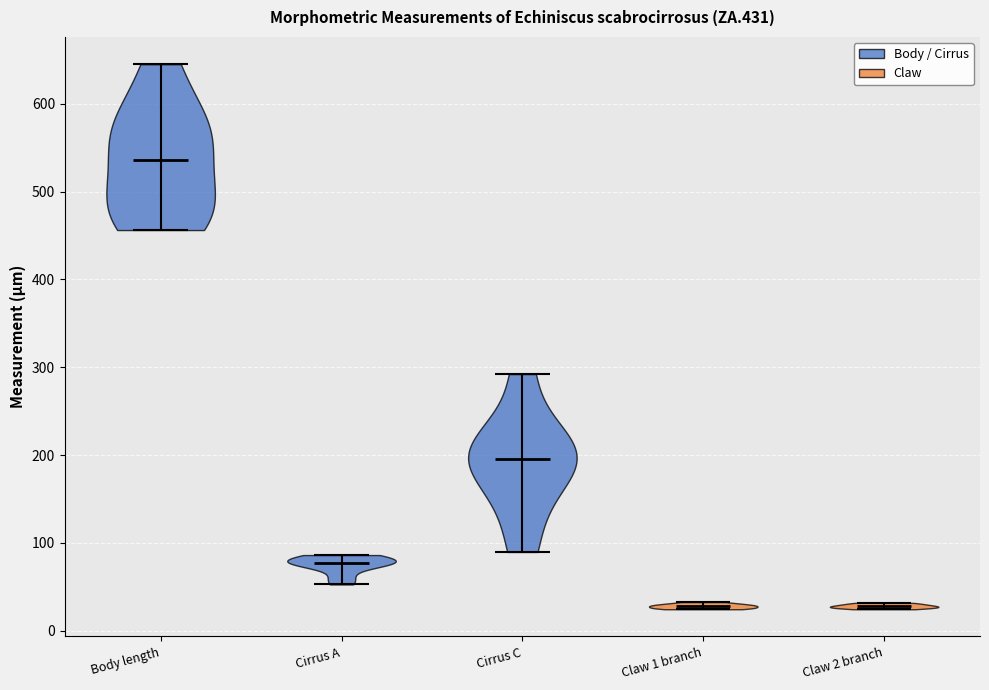

Reading left to right, read every violin against the y-axis: where its median line is, and the lowest and highest points it reaches. The values are not printed on the chart, so give them approximately, as read against the axis.

Body length: median line 540, lowest point 460, highest point 650
Cirrus A: median line 80, lowest point 50, highest point 90
Cirrus C: median line 200, lowest point 90, highest point 290
Claw 1 branch: median line 30, lowest point 20, highest point 30
Claw 2 branch: median line 30, lowest point 20, highest point 30